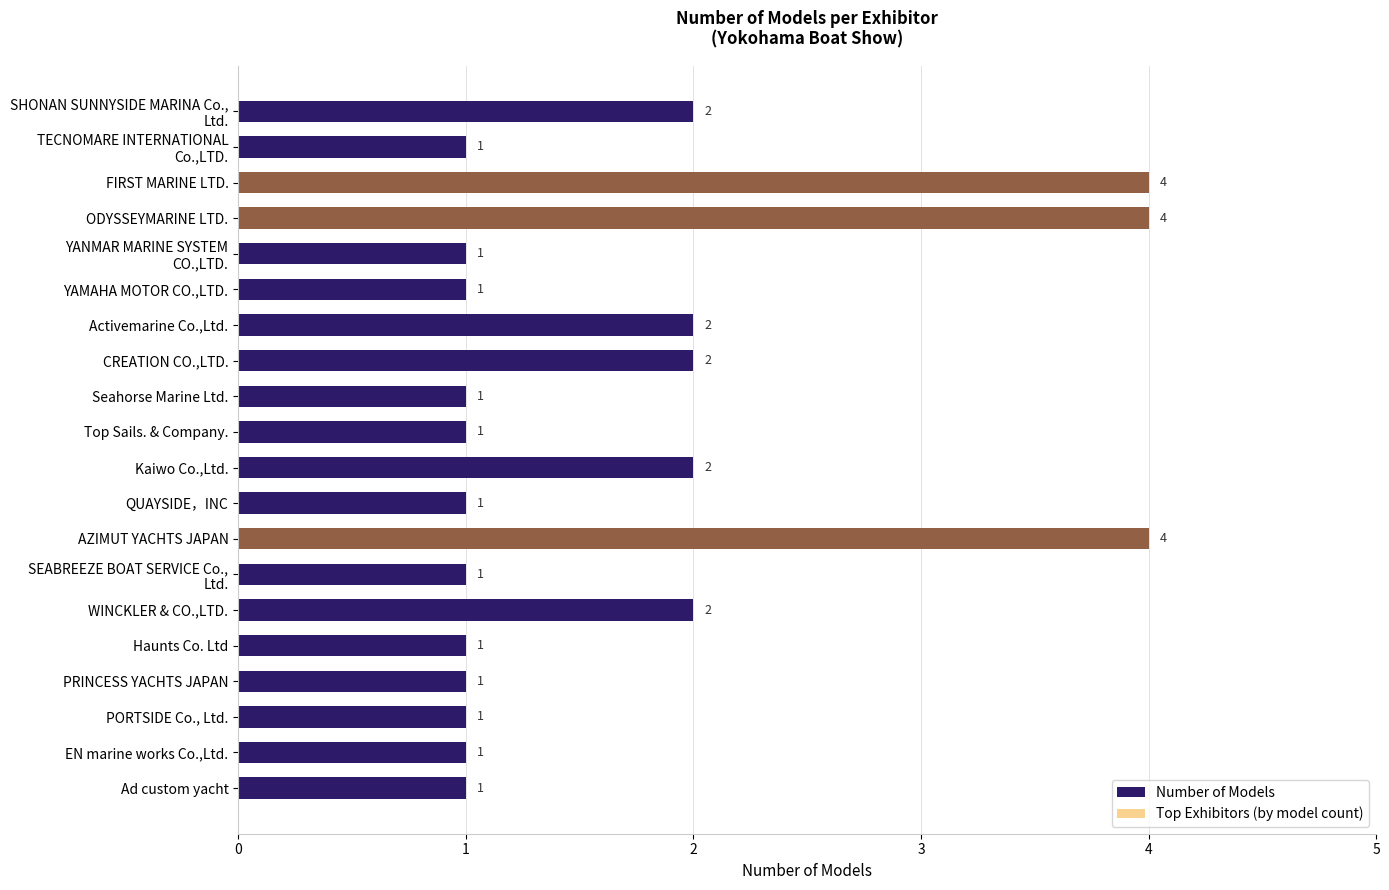

Which series changed the most between TECNOMARE INTERNATIONAL Co.,LTD. and Top Sails. & Company.?

Number of Models